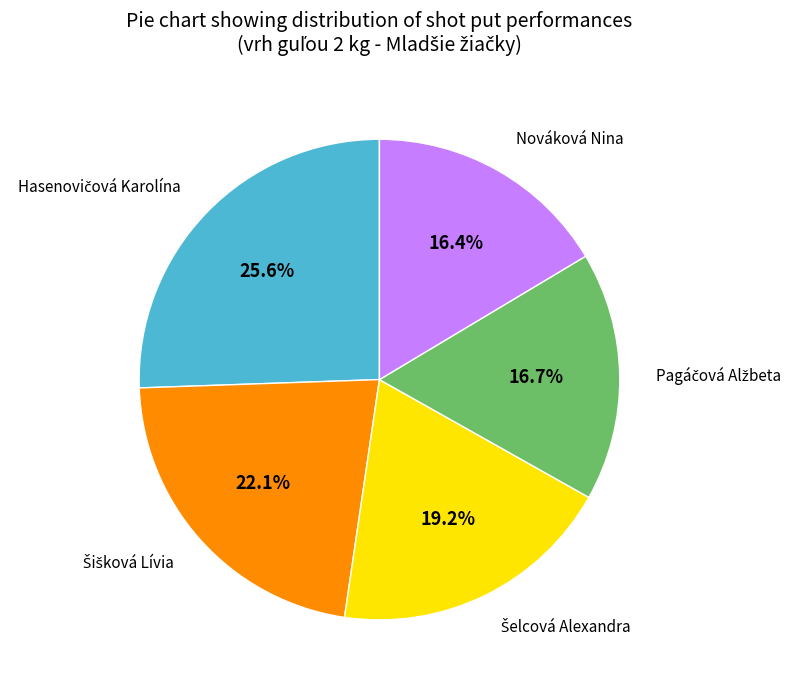

Does any single category account for the majority?

No